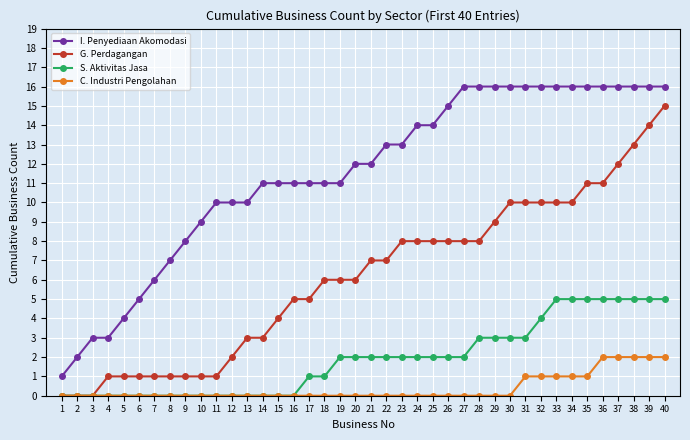

Which category has the highest value in the G. Perdagangan series?

40